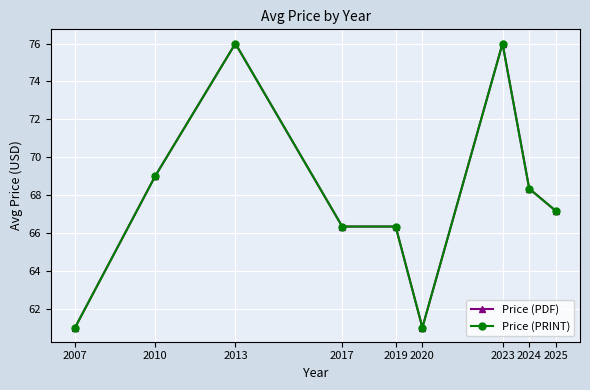

The value of Price (PDF) at 2010 is 36.7. True or false?

False